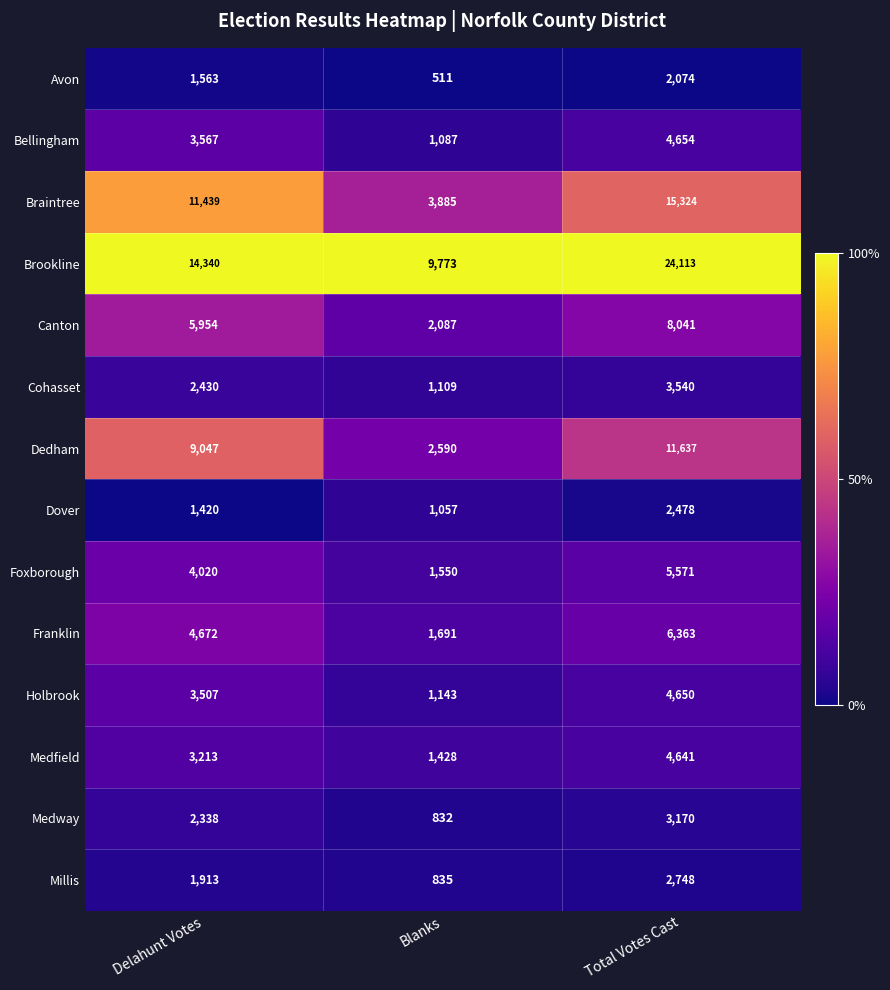

What is the total value across all series at Blanks?

29578